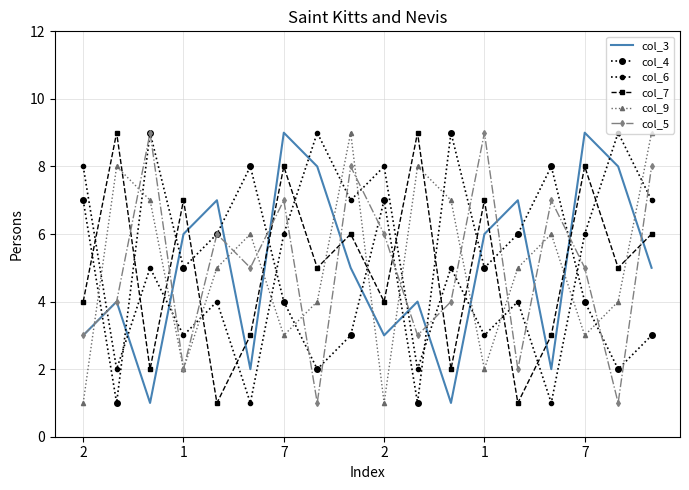

How many intersections are there between col_5 and col_6?

13